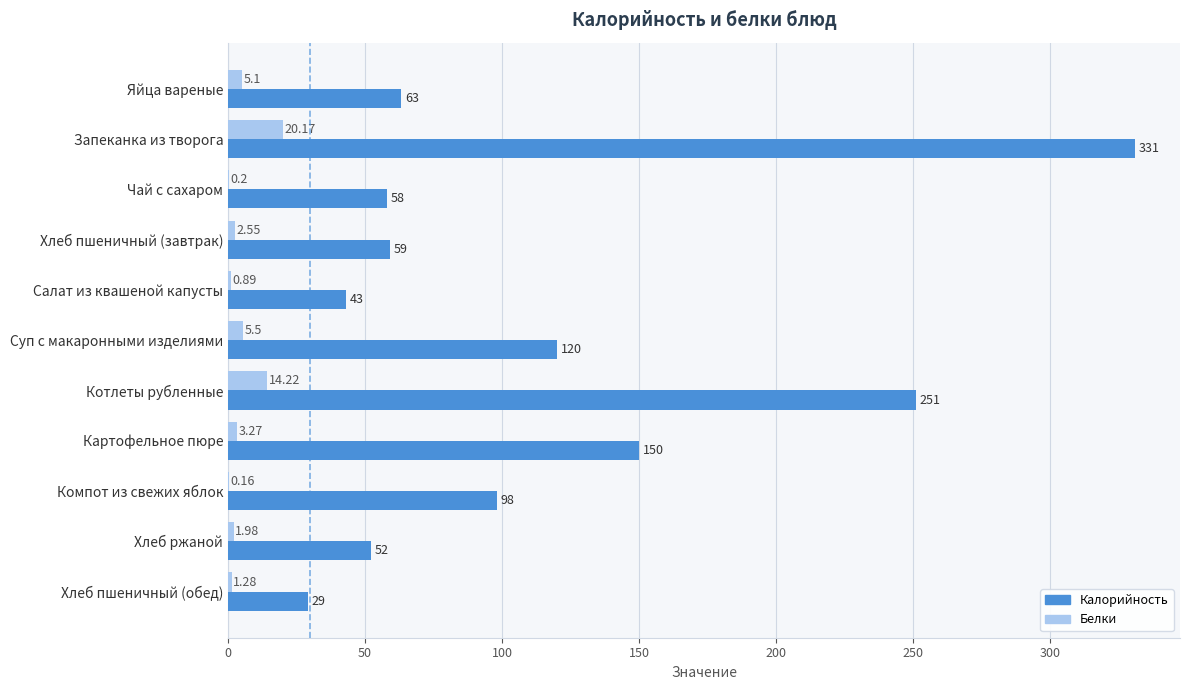

Is the value of Калорийность at Хлеб ржаной greater than the value of Белки at Яйца вареные?

Yes